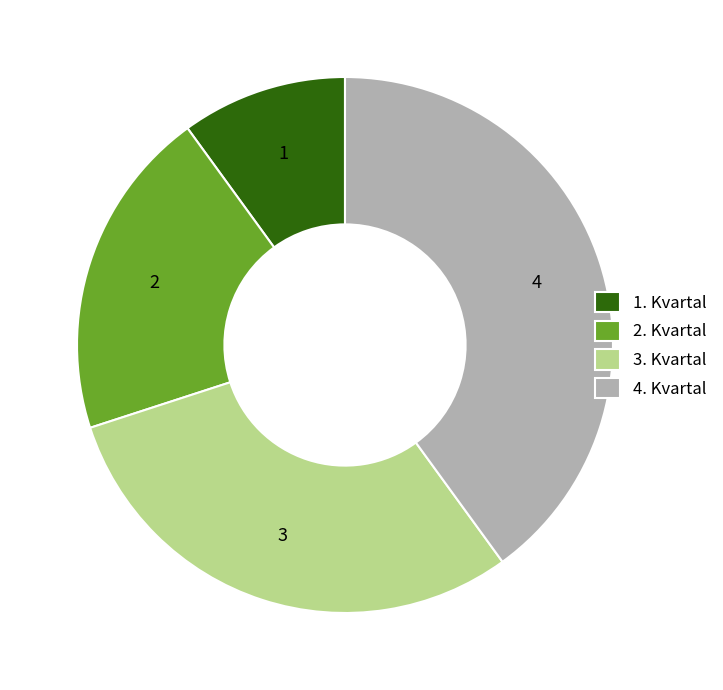

Is it true that 4. Kvartal is 40% of the pie?

True